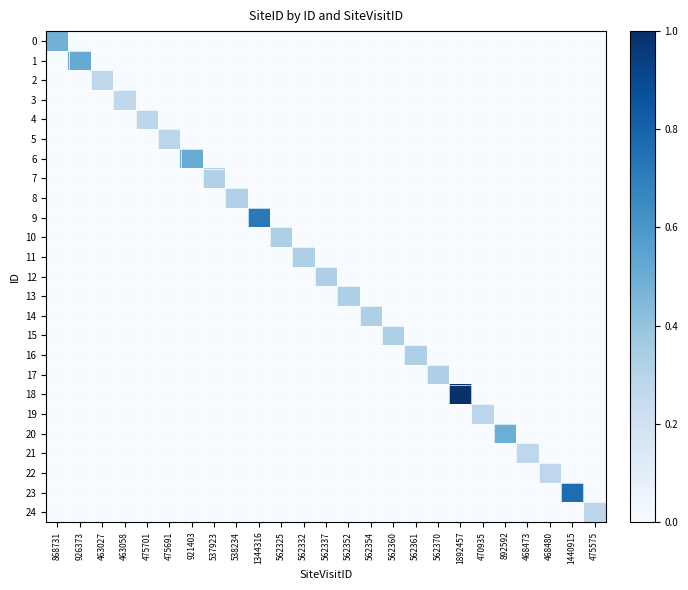

What is the difference between the highest and lowest values at 562352?

0.3